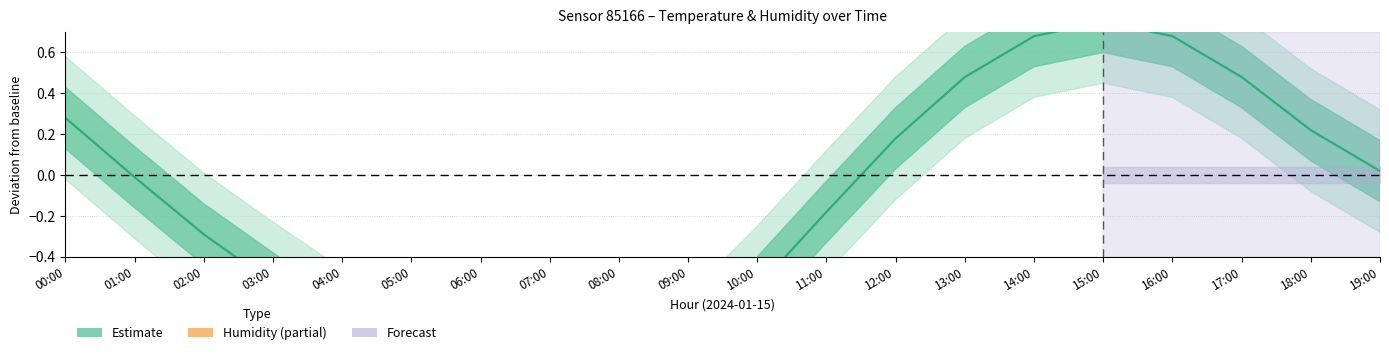

What is the total value across all series at 09:00?

1.0